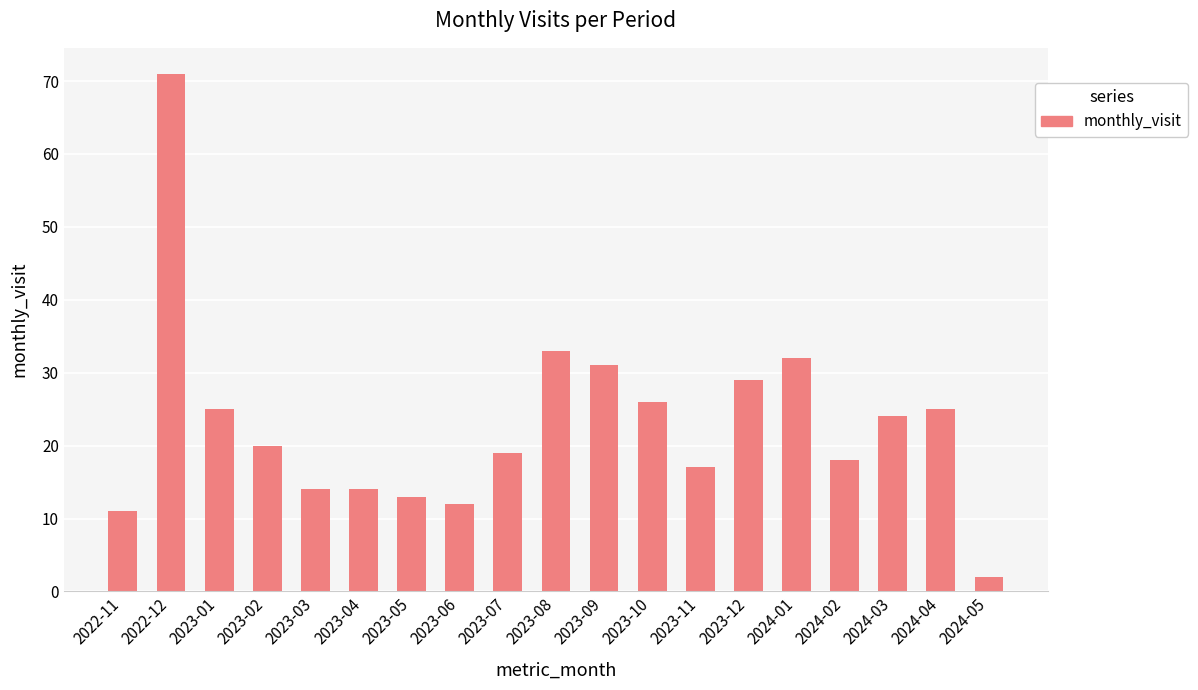

The chart shows a value of 48 at 2023-09. True or false?

False